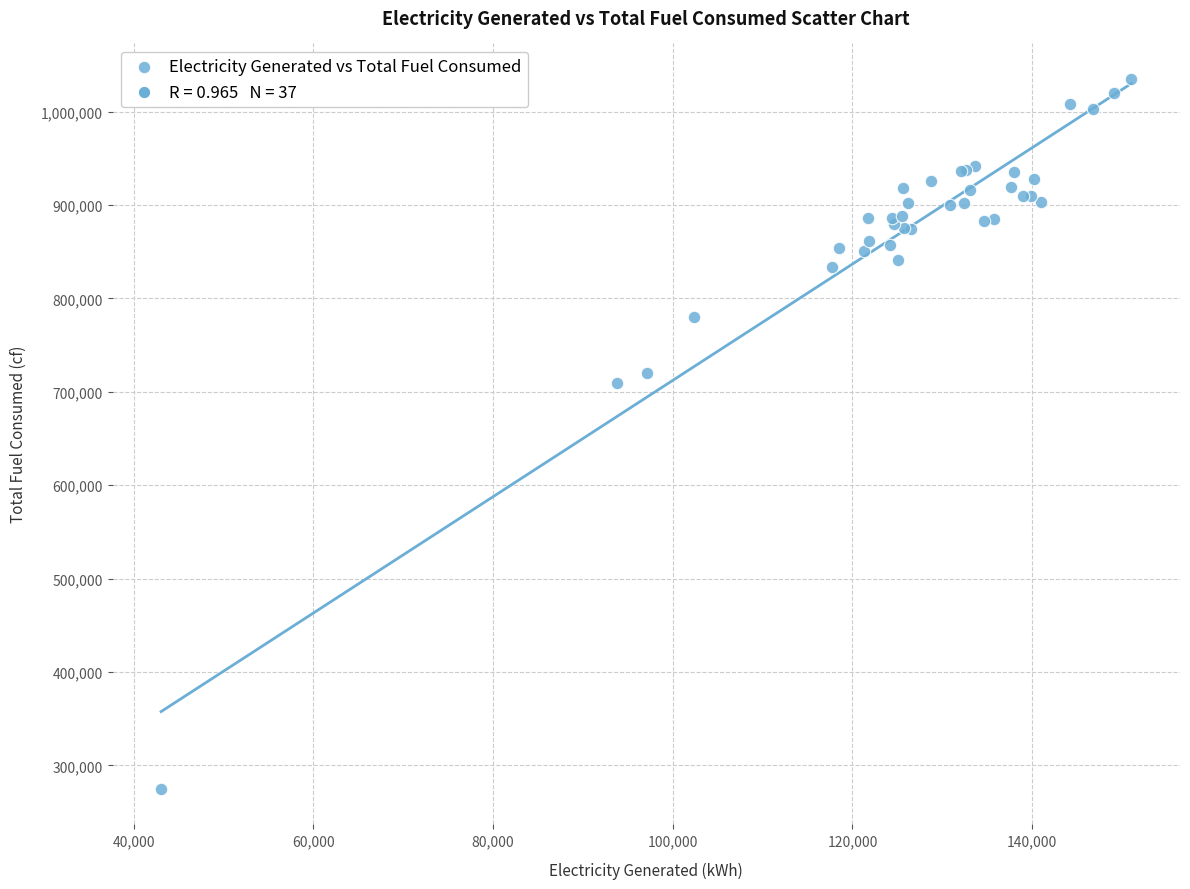

What Y value in the scatter plot is closest to 655046?

709343.5